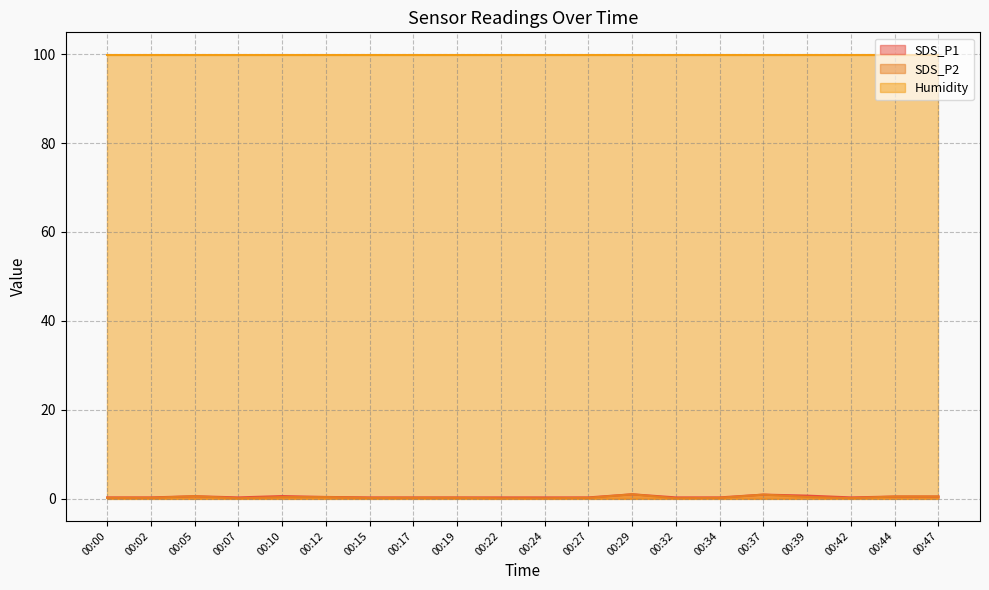

Which series has the largest range (max minus min)?

SDS_P2